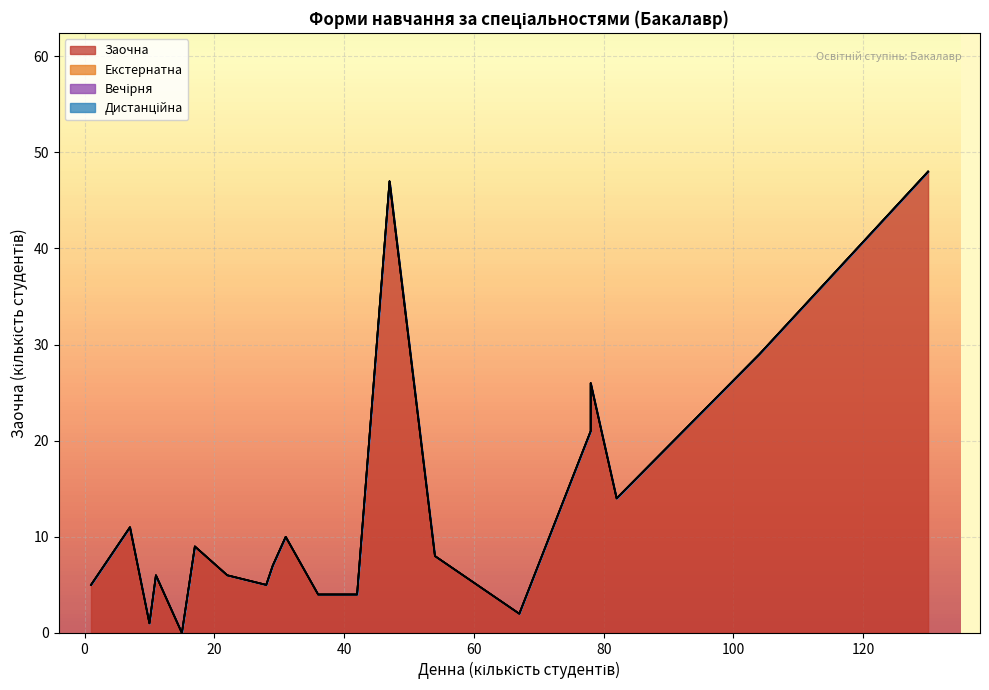

What are all the series names shown in the legend?

Заочна, Екстернатна, Вечірня, Дистанційна